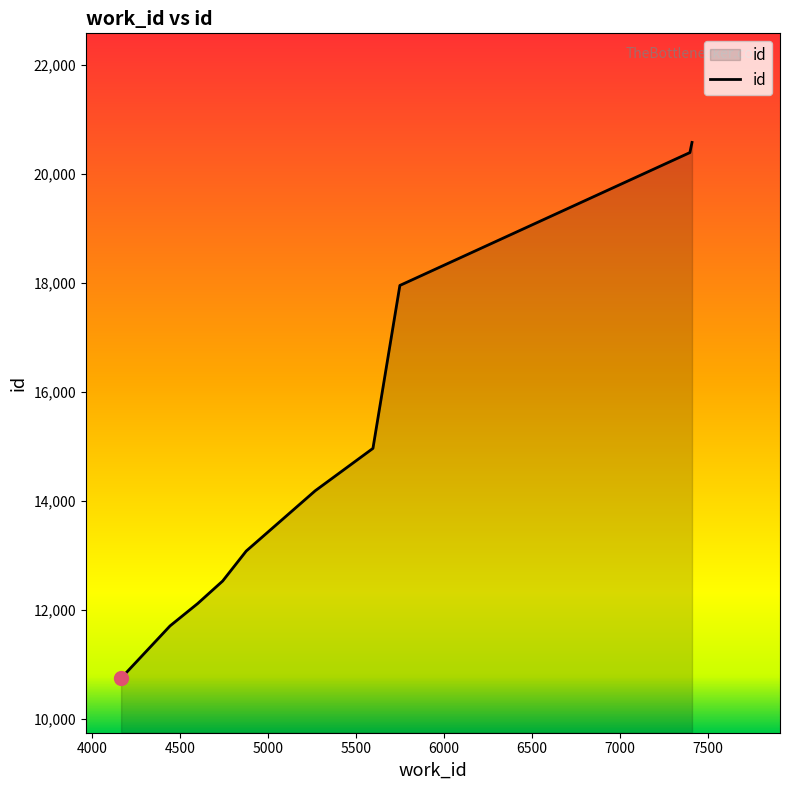

What is the difference between the maximum and minimum values?

9822